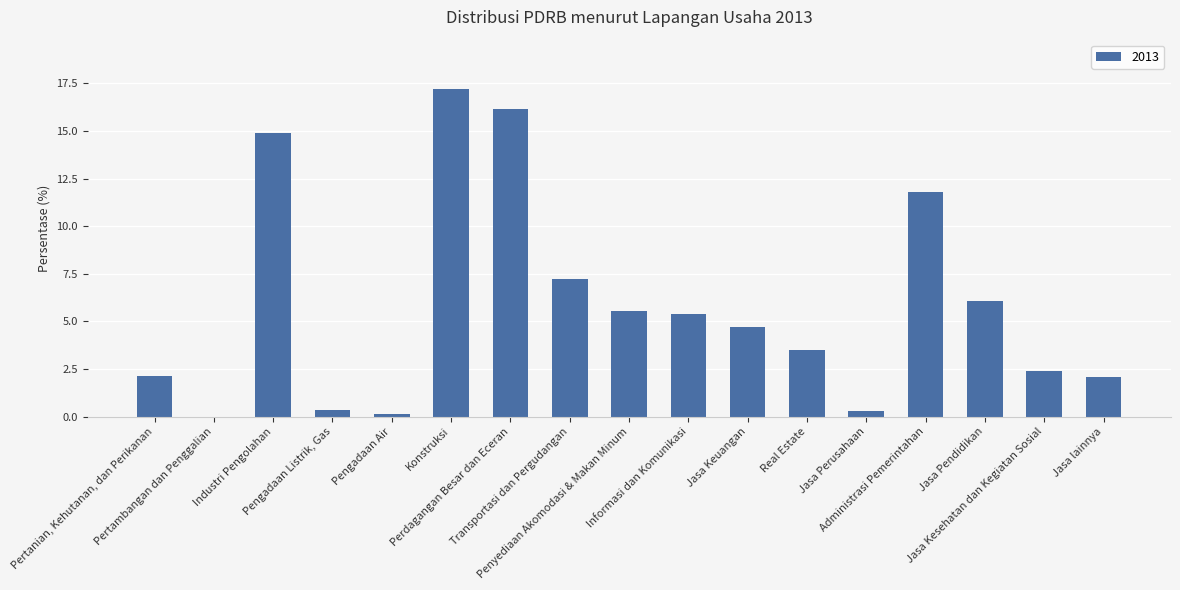

Between Penyediaan Akomodasi & Makan Minum and Informasi dan Komunikasi, which is larger?

Penyediaan Akomodasi & Makan Minum